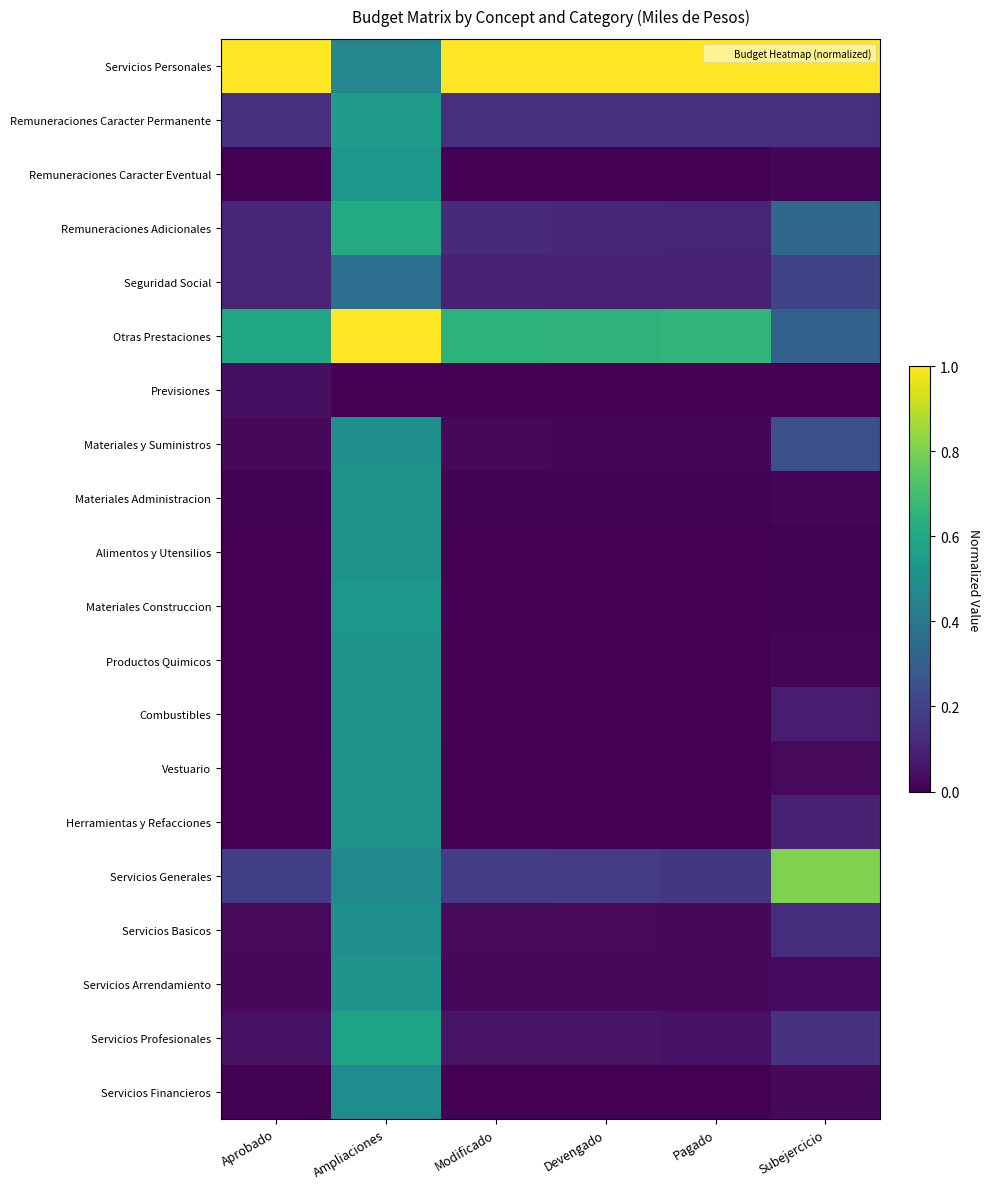

Between Ampliaciones and Aprobado, which is larger?

Aprobado